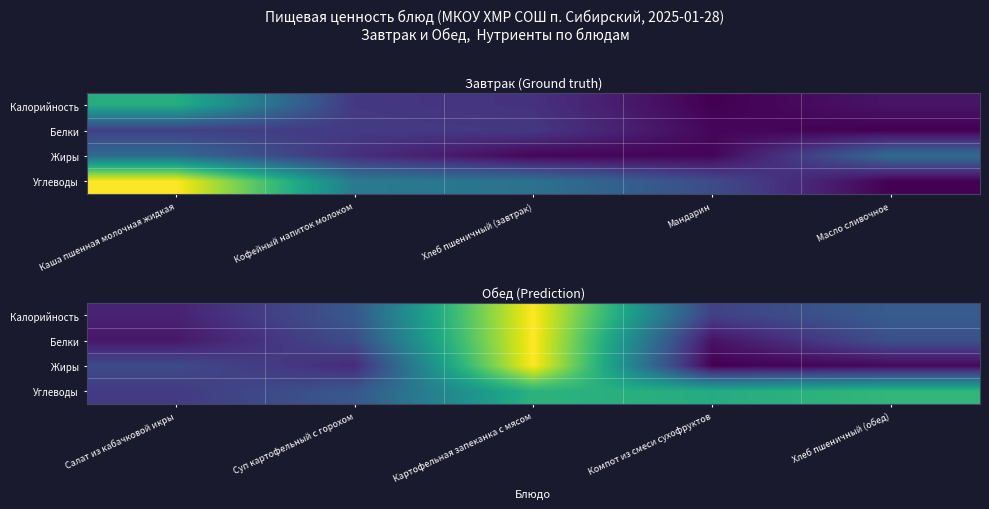

What is the total value across all series at Компот из смеси сухофруктов?

0.9